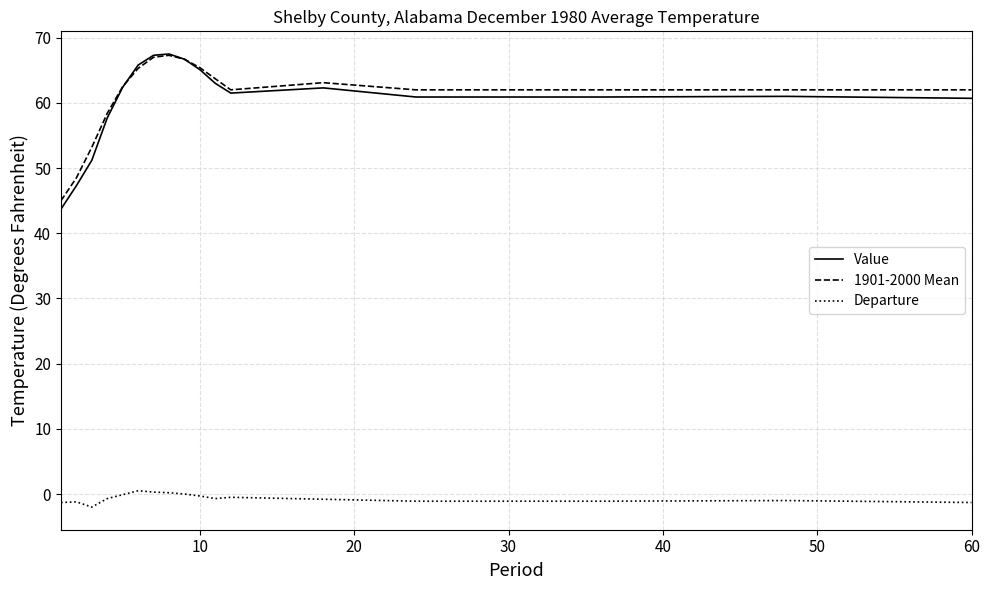

Which series has the widest spread of values?

Value